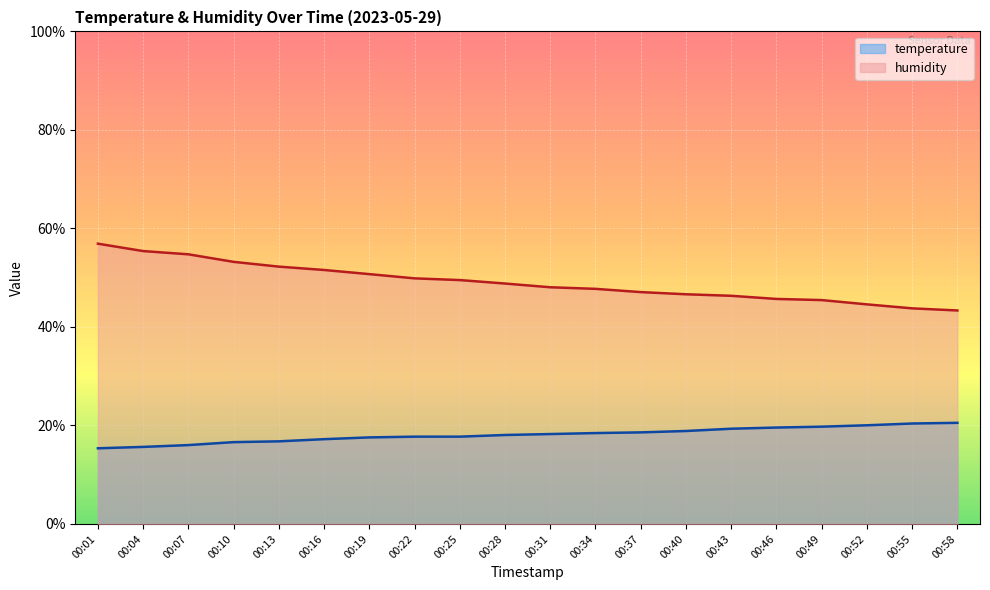

At 00:28, list the series in order from smallest to largest.

temperature, humidity